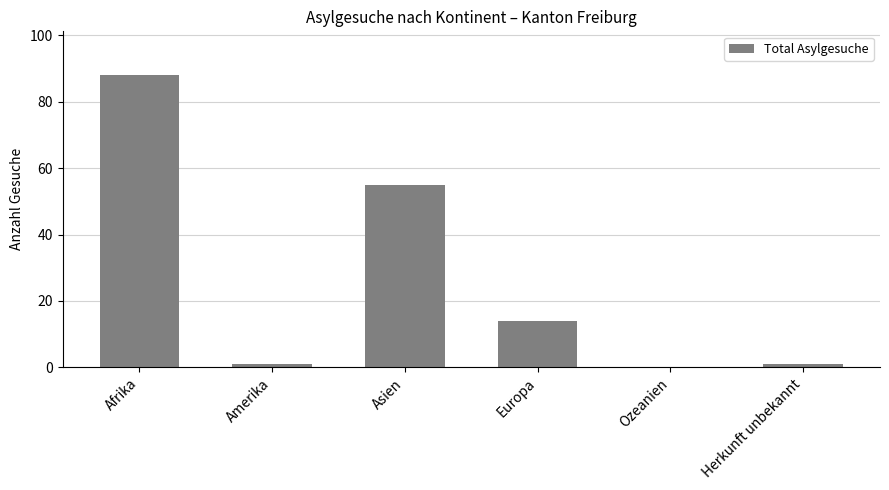

Where is the data nearest to the value 44?

Asien